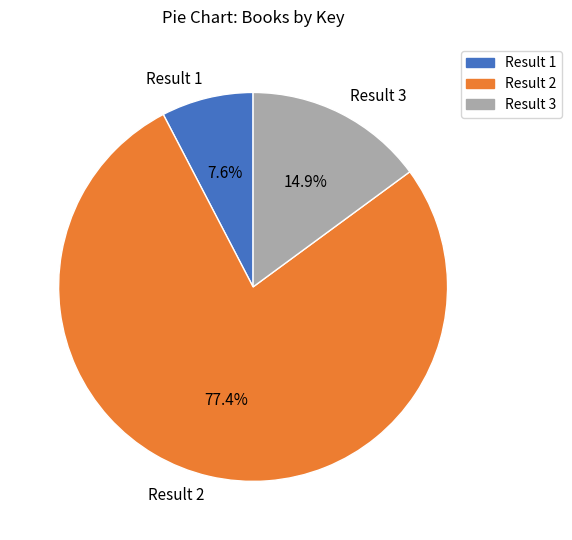

How many slices are in this pie chart?

3